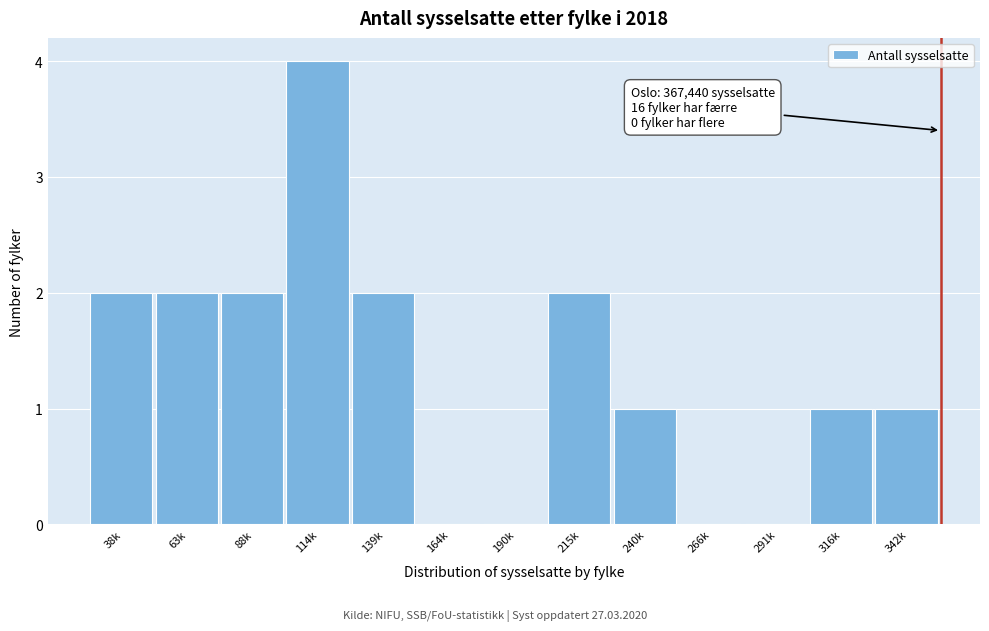

Reading left to right, extract all data points from this chart.

38k=2	63k=2	88k=2	114k=4	139k=2	164k=0	190k=0	215k=2	240k=1	266k=0	291k=0	316k=1	342k=1